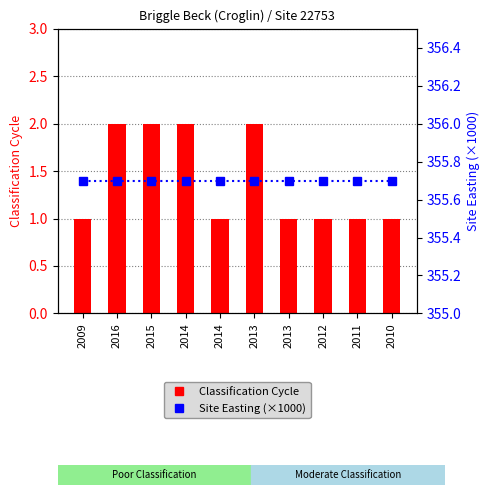

What is the sum of the Site Easting (×1000) values at 2013 and 2011?

711.4